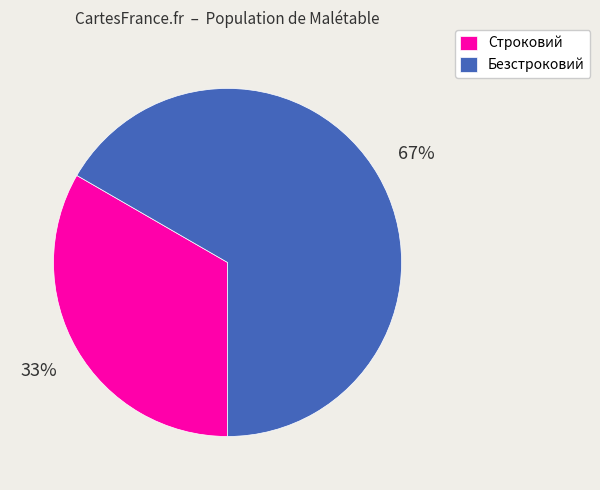

Rank the categories by value from highest to lowest.

Безстроковий, Строковий